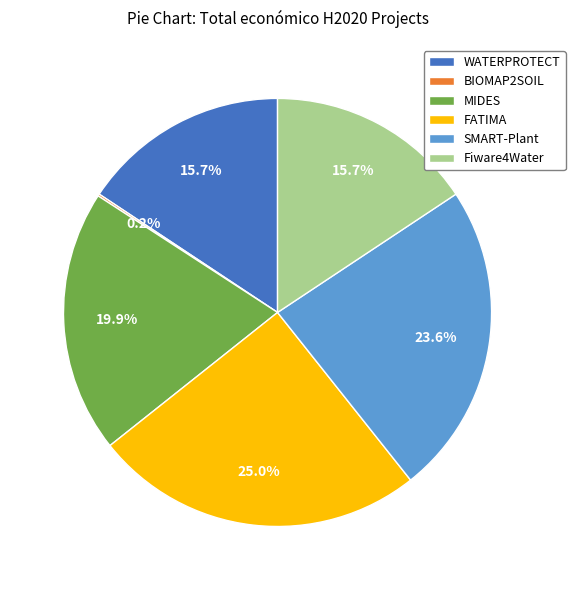

Does WATERPROTECT represent more than half of the total?

No